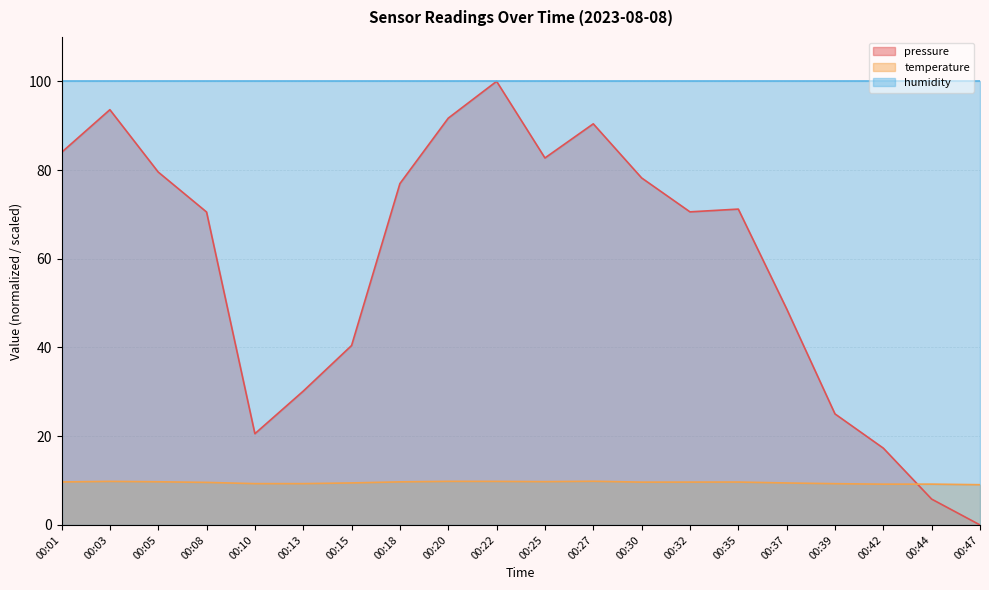

How many intersections are there between temperature and pressure?

1